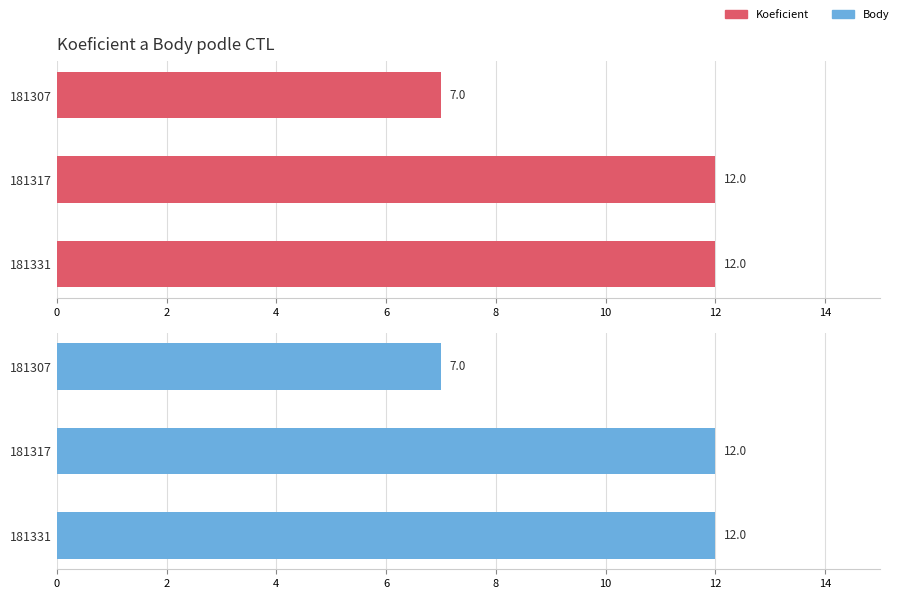

What is the average value of the Body series?

10